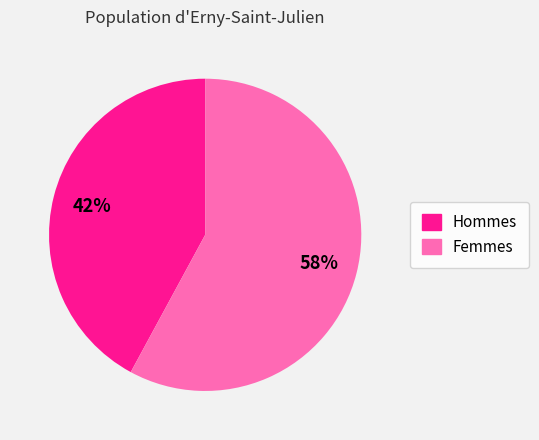

How many slices are in this pie chart?

2